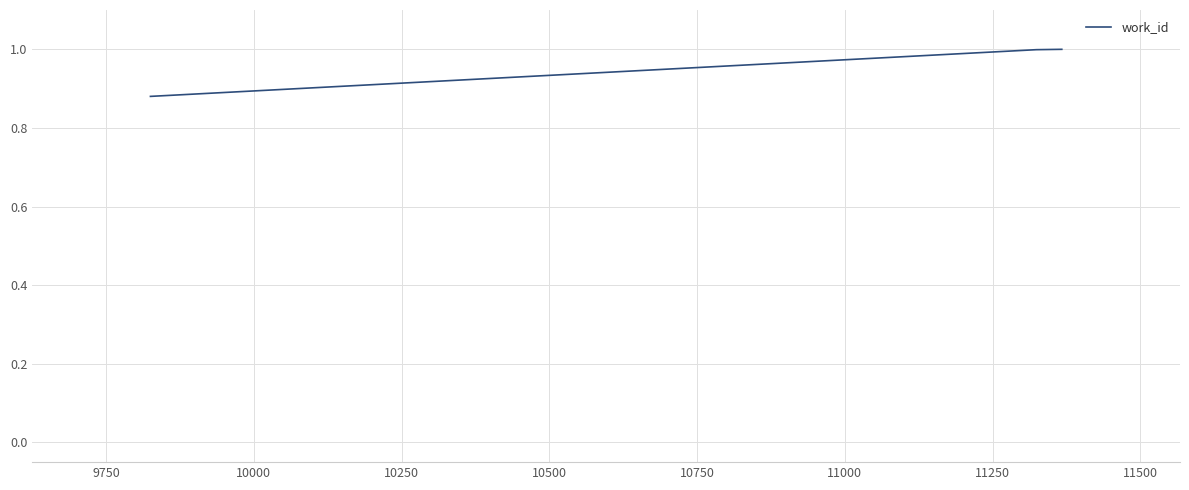

What is the sum of all values?

2.9